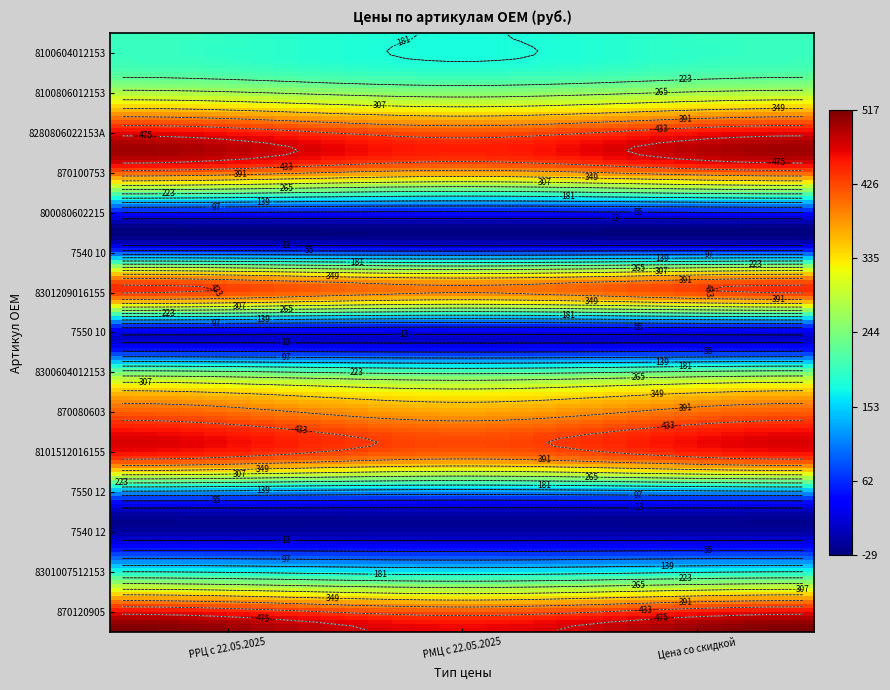

The 870120905 series shows 465 at РМЦ с 22.05.2025. True or false?

True